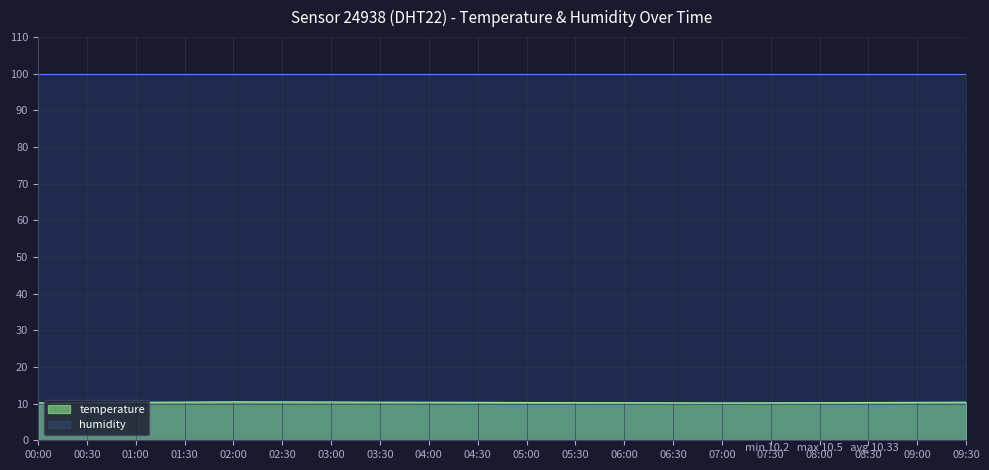

What is the maximum value shown in the chart?

99.9